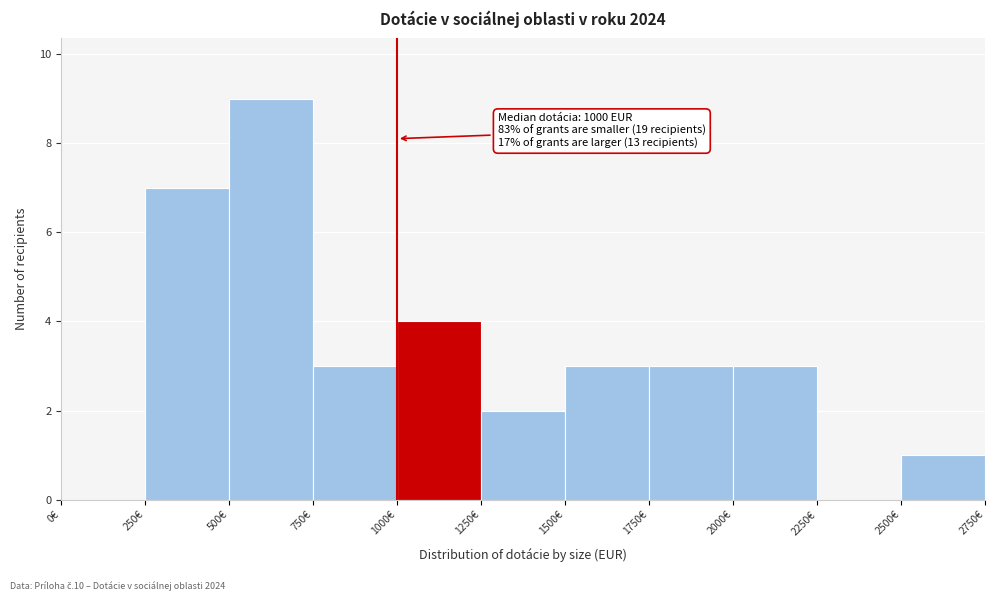

Which range on the x-axis has the tallest bar?

500 to 750